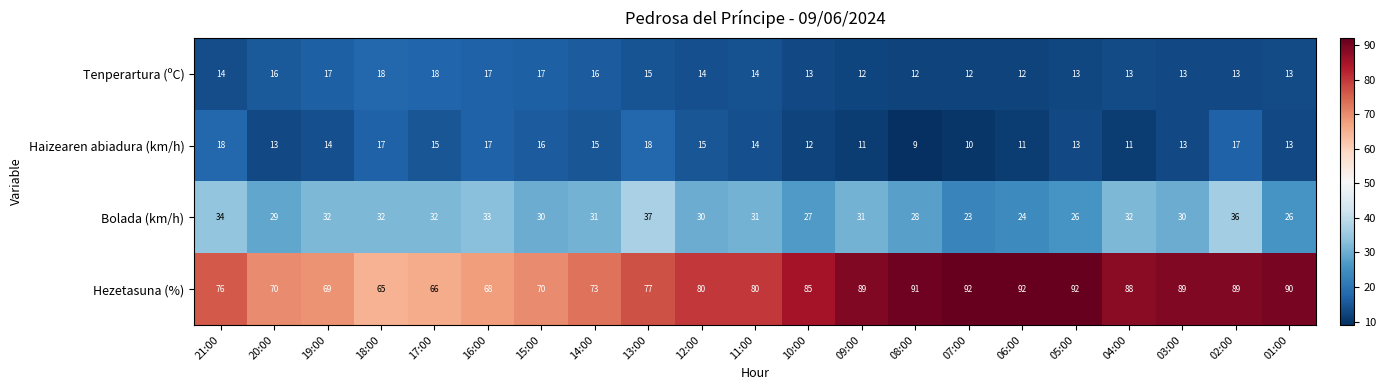

What is the greatest value displayed?

92